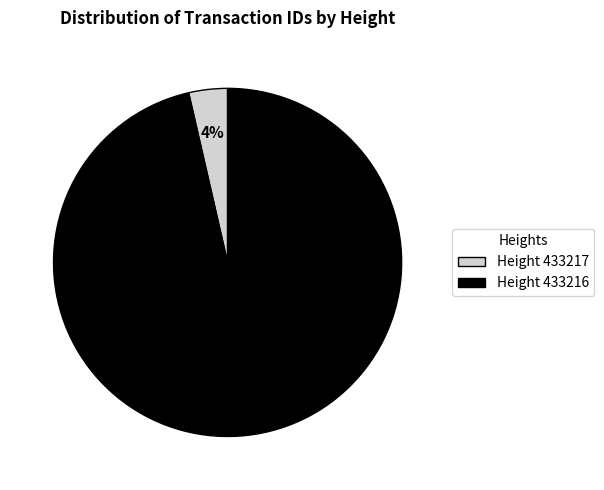

Is there a majority slice in this chart?

Yes